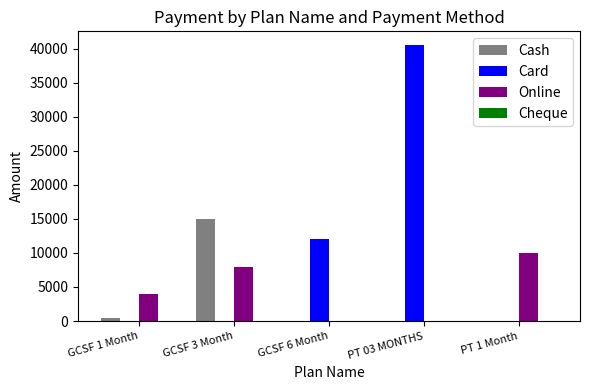

Are the bars grouped side by side (vs. stacked)?

Yes